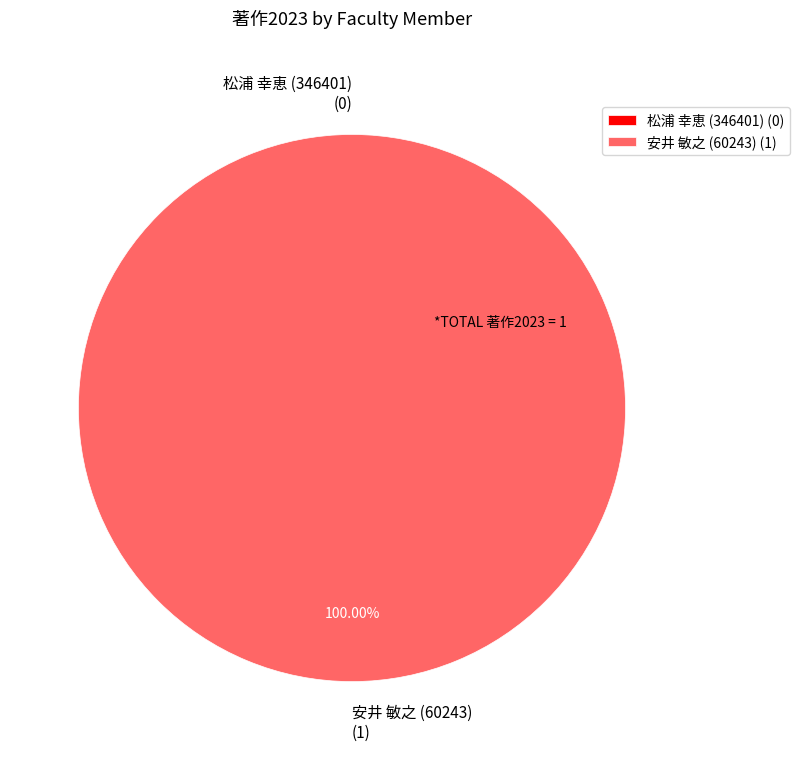

What percentage do 安井 敏之 (60243) and 松浦 幸恵 (346401) together represent?

100.0%